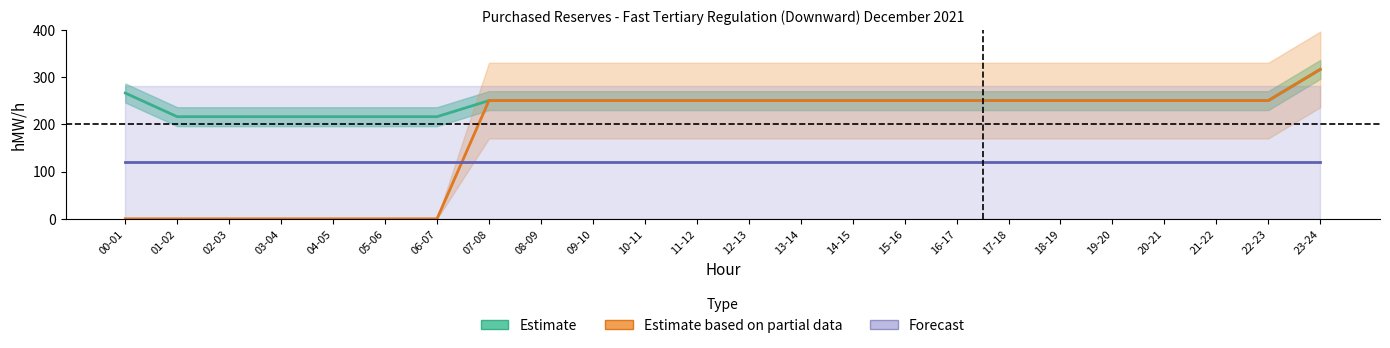

The value of Estimate at 21-22 is 440. True or false?

False